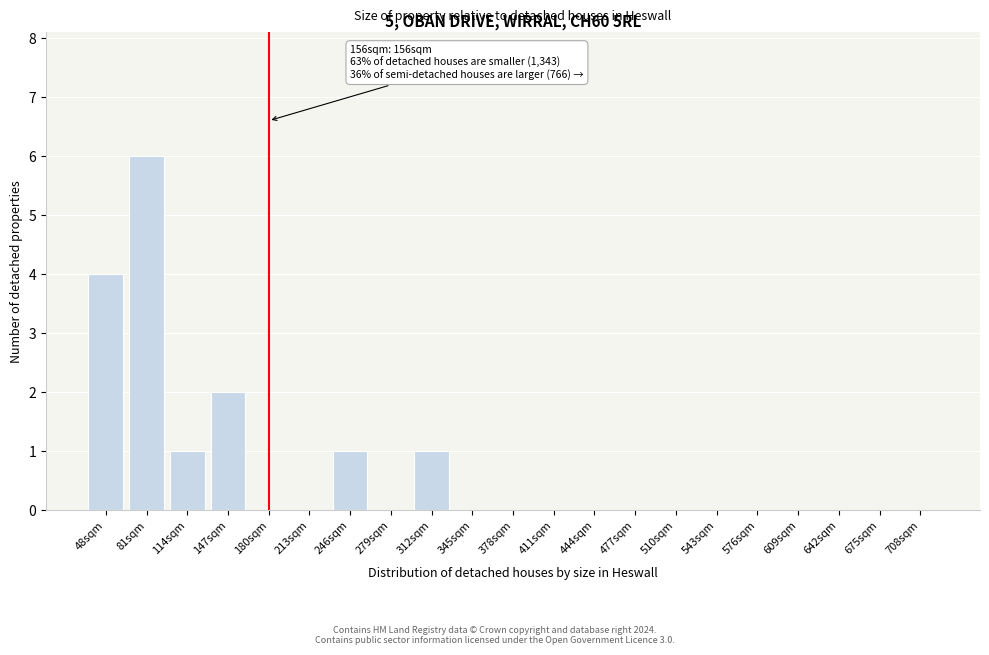

Reading left to right, list all the values displayed in this chart.

48sqm=4	81sqm=6	114sqm=1	147sqm=2	180sqm=0	213sqm=0	246sqm=1	279sqm=0	312sqm=1	345sqm=0	378sqm=0	411sqm=0	444sqm=0	477sqm=0	510sqm=0	543sqm=0	576sqm=0	609sqm=0	642sqm=0	675sqm=0	708sqm=0